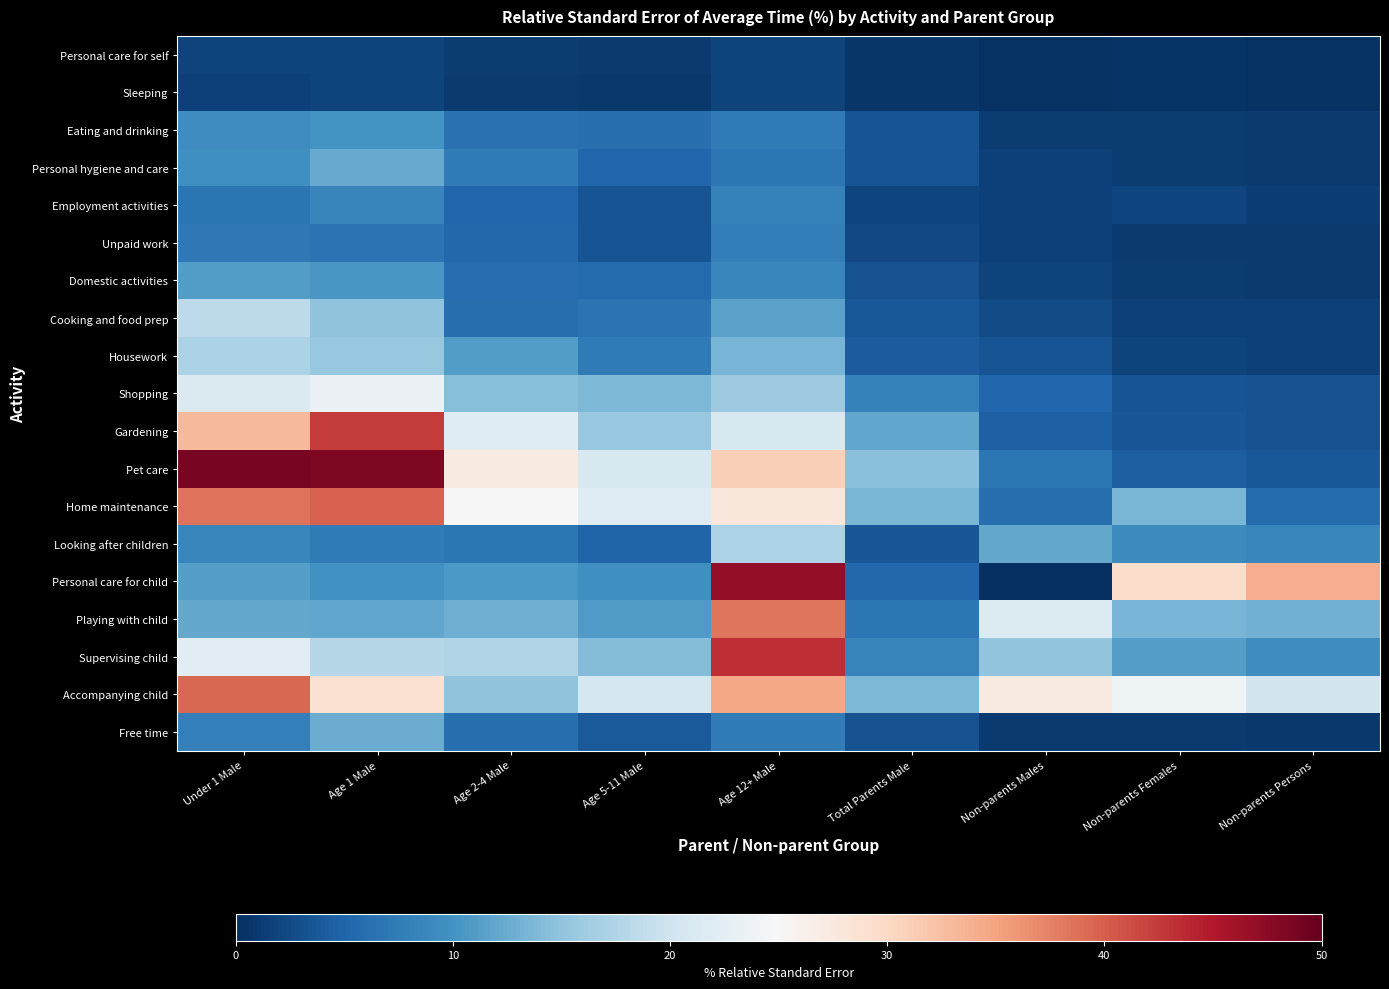

Which has a higher value, Total Parents Male or Under 1 Male?

Under 1 Male